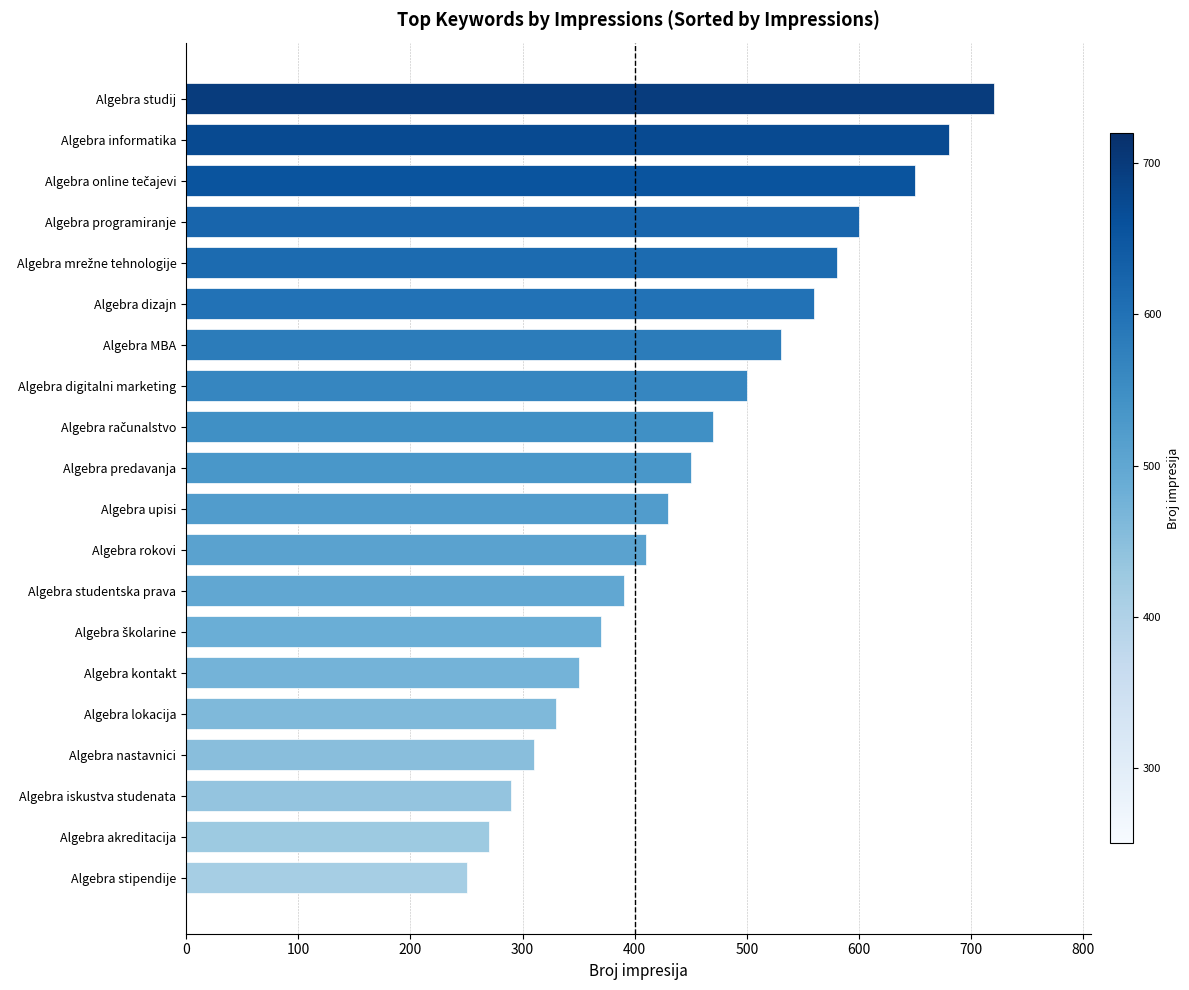

At which category does the chart reach its peak across all series?

Algebra studij